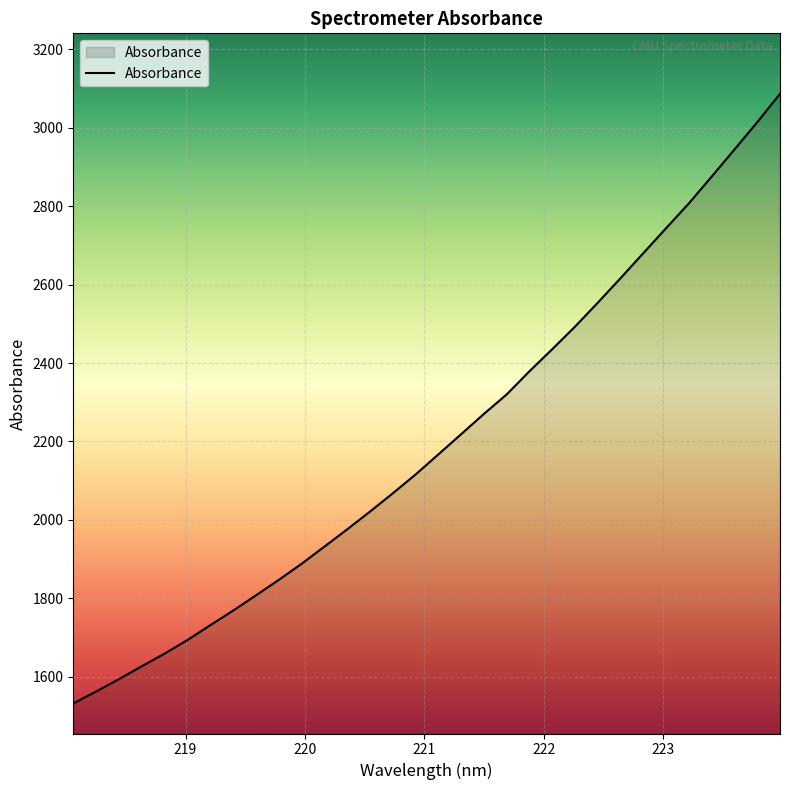

What is the difference between the maximum and minimum values?

1555.0